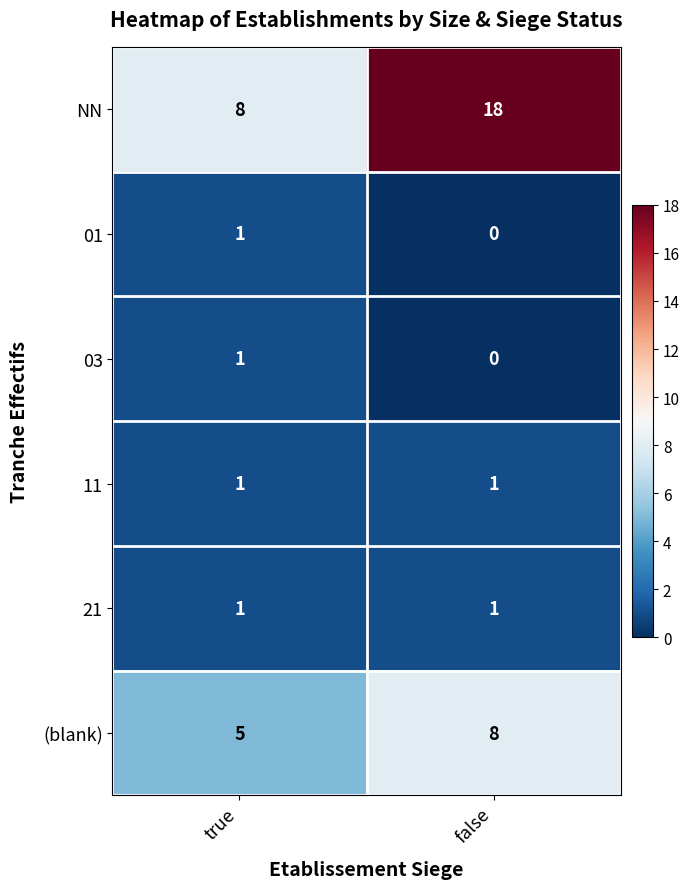

The value of 03 at true is 0. True or false?

False